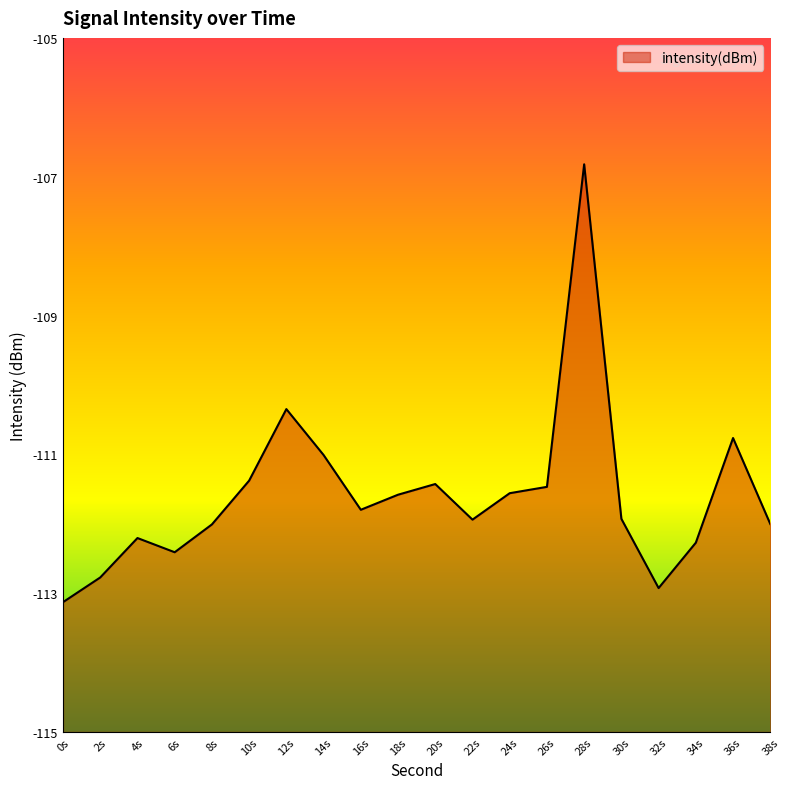

List the labels in order of value, smallest first.

0, 32, 2, 6, 34, 4, 8, 38, 22, 30, 16, 18, 24, 26, 20, 10, 14, 36, 12, 28